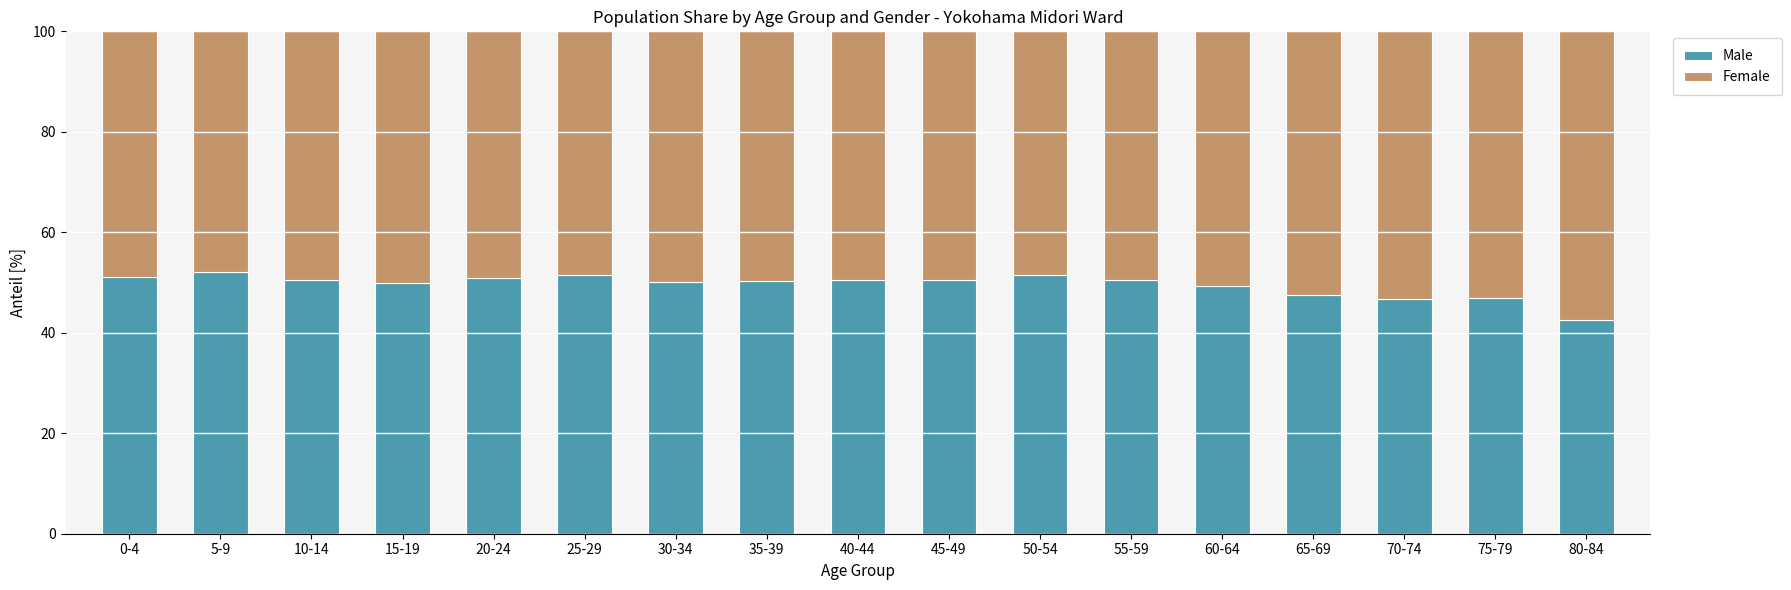

Are the bars grouped side by side (vs. stacked)?

No